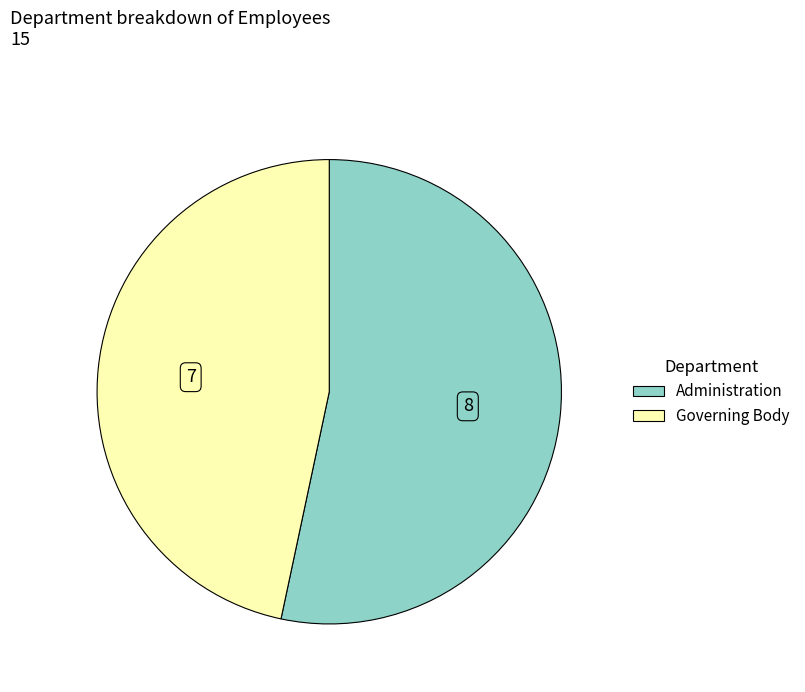

Count the number of slices in the pie.

2